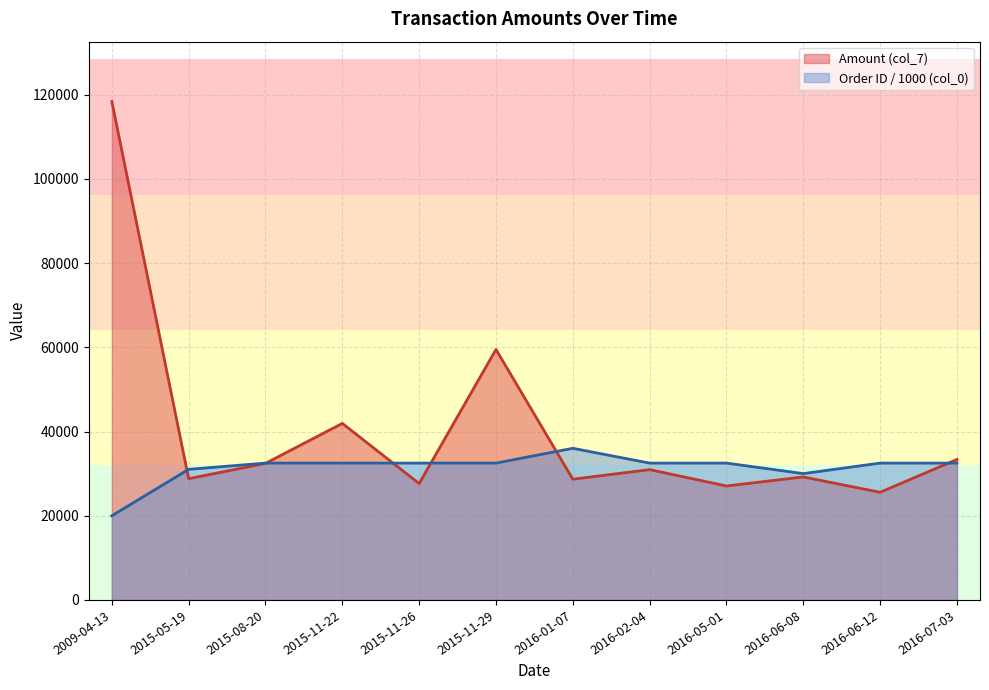

Reading left to right, transcribe all the data shown in this chart.

Amount (col_7): 2009-04-13=118403.0	2015-05-19=28800.0	2015-08-20=32438.8	2015-11-22=41932.8	2015-11-26=27648.0	2015-11-29=59499.0	2016-01-07=28673.3	2016-02-04=30954.0	2016-05-01=27066.1	2016-06-08=29212.8	2016-06-12=25570.3	2016-07-03=33376.7
Order ID (col_0, scaled): 2009-04-13=20004.7	2015-05-19=31020.8	2015-08-20=32502.2	2015-11-22=32502.7	2015-11-26=32502.7	2015-11-29=32502.7	2016-01-07=36018.8	2016-02-04=32503.0	2016-05-01=32503.4	2016-06-08=30009.5	2016-06-12=32503.7	2016-07-03=32503.8